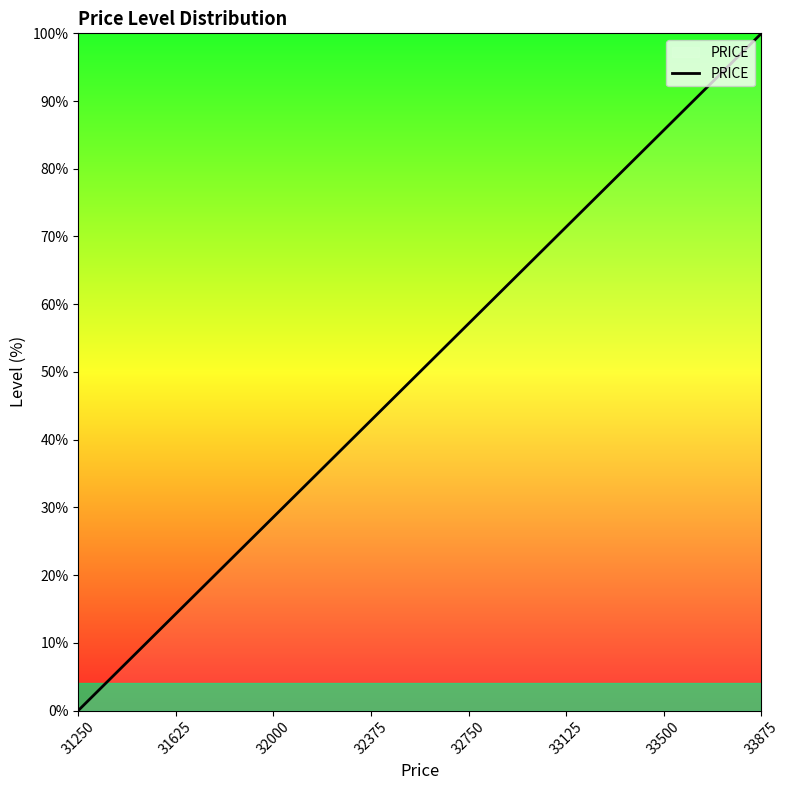

The chart shows a value of 64.4 at 33875. True or false?

False